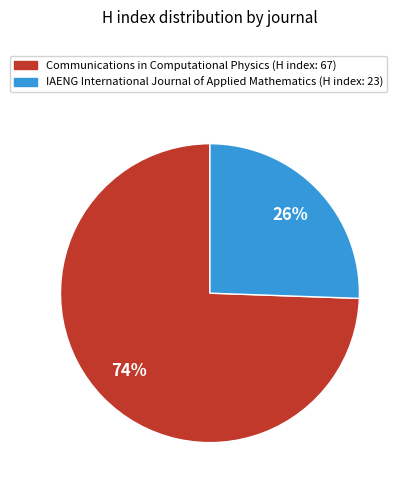

To the nearest percent, what is the average slice percentage?

50%